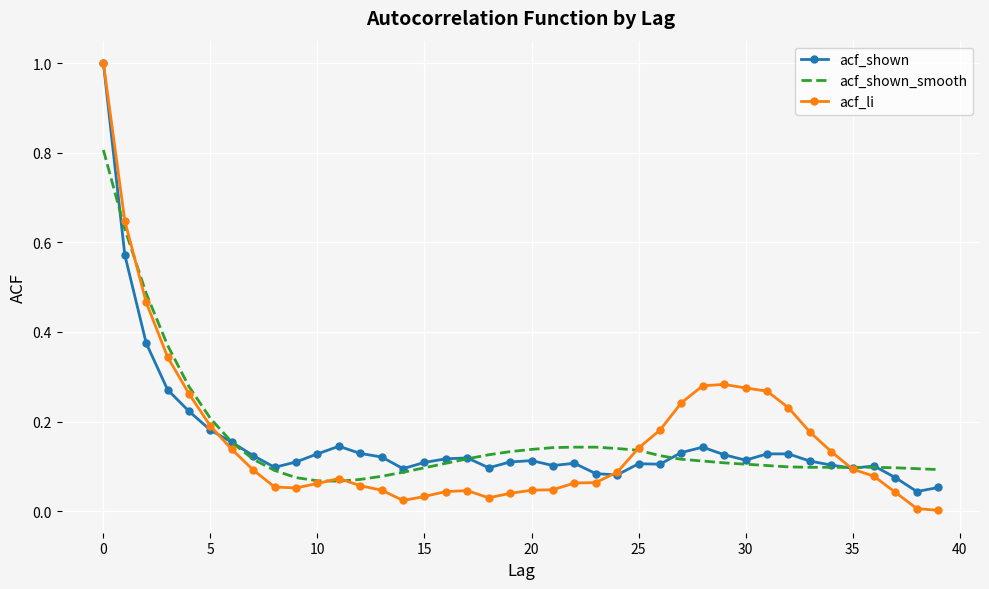

What is the maximum value for acf_li?

1.0